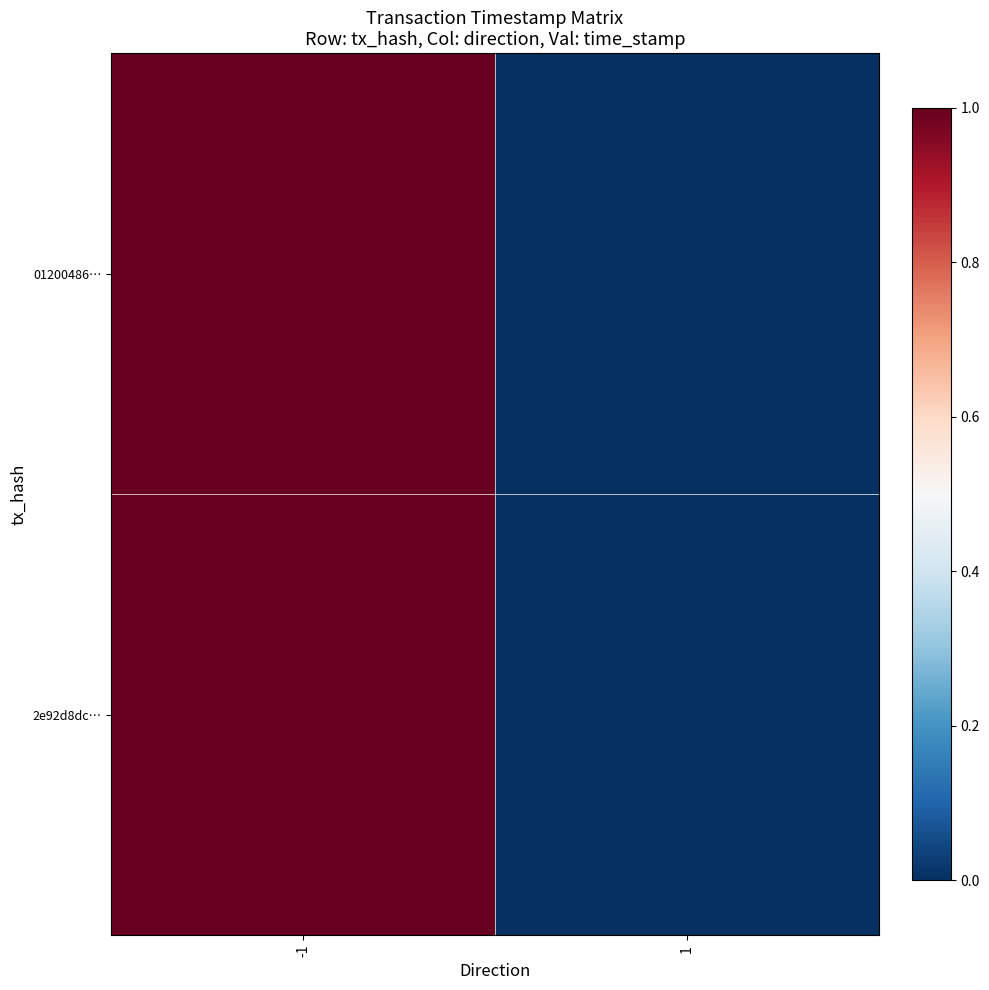

Which has a higher value, -1 or 1?

-1